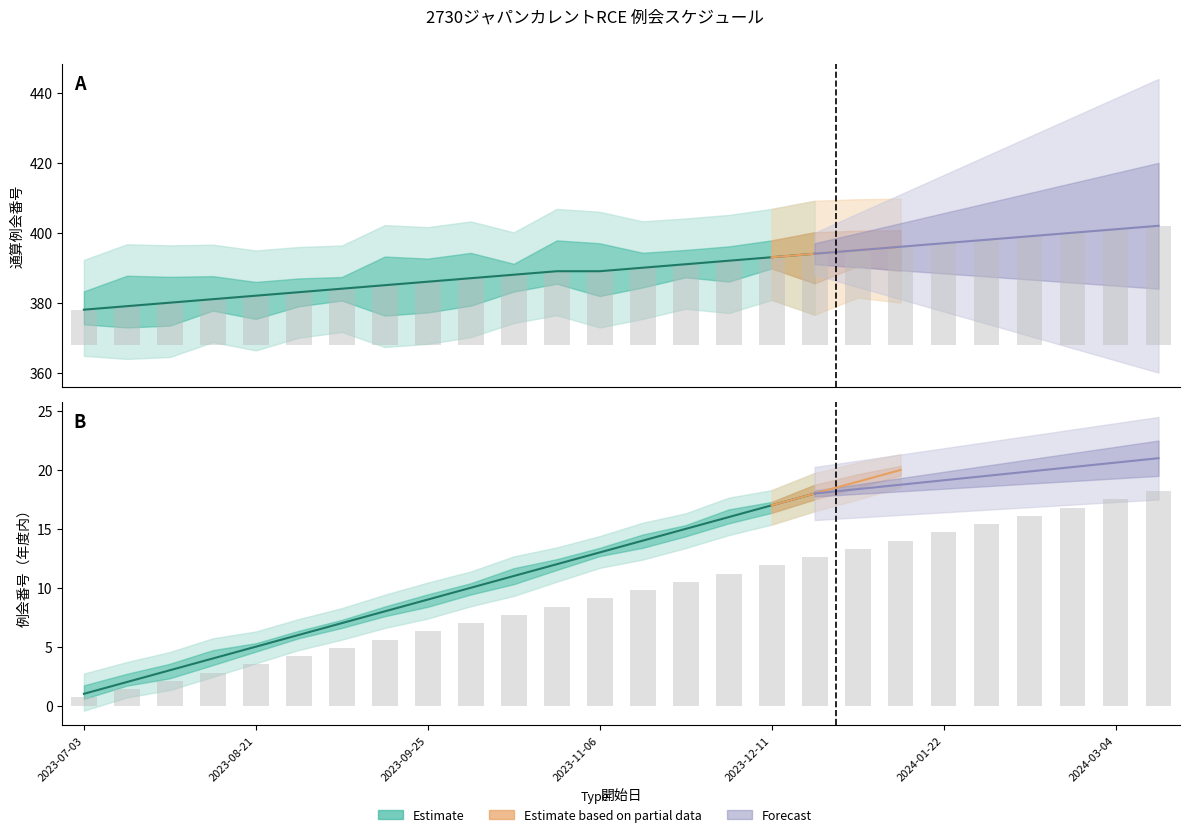

What is the minimum value shown in the chart?

0.7